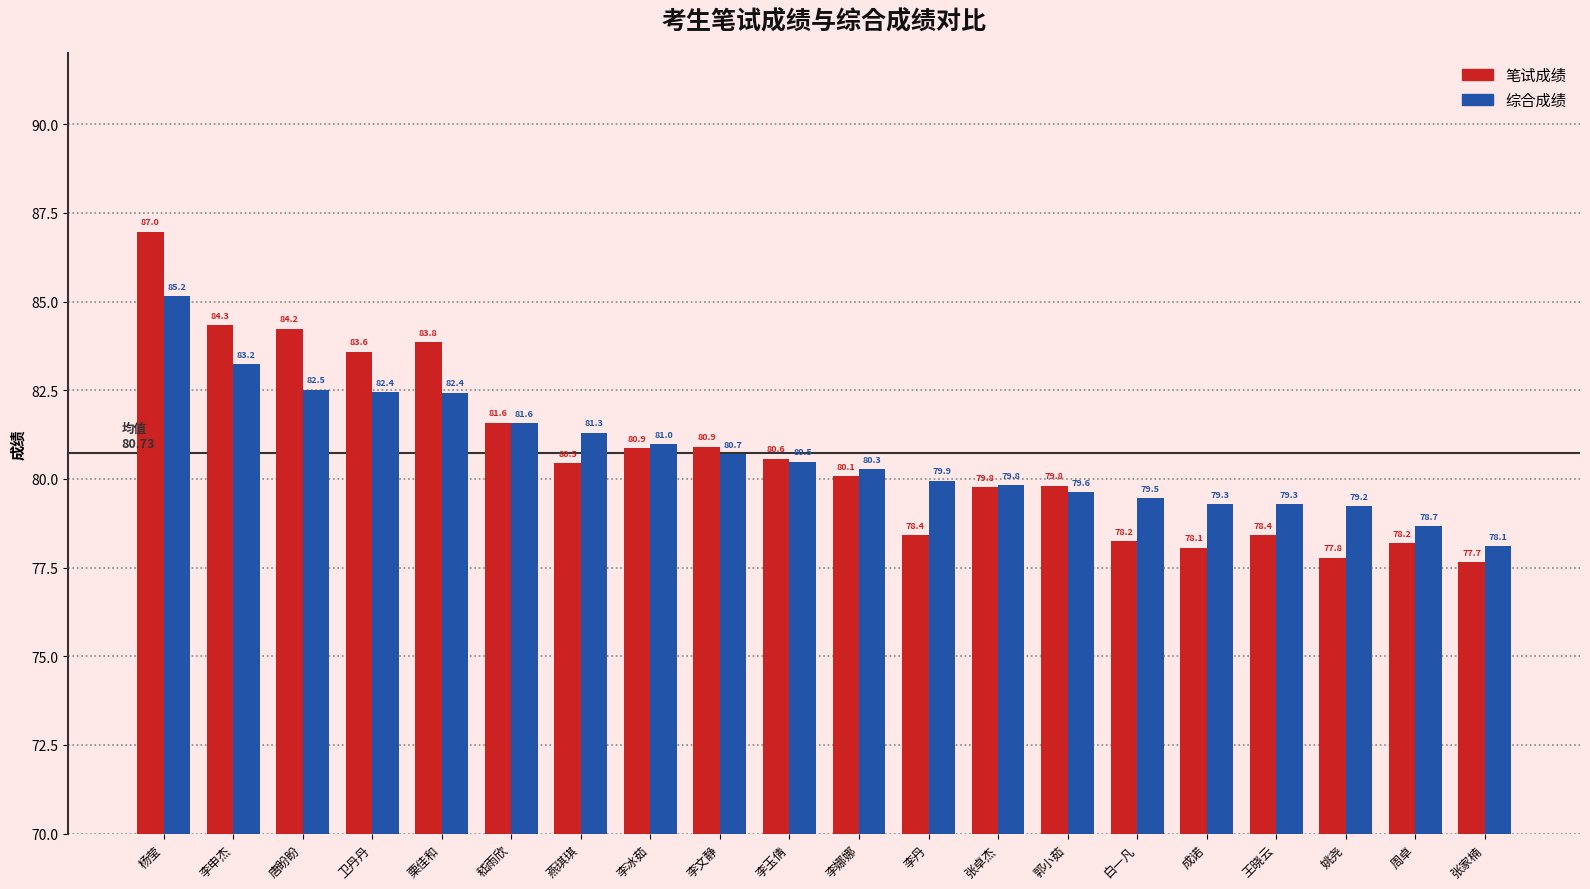

What is the spread (max minus min) of values at 李文静?

0.2